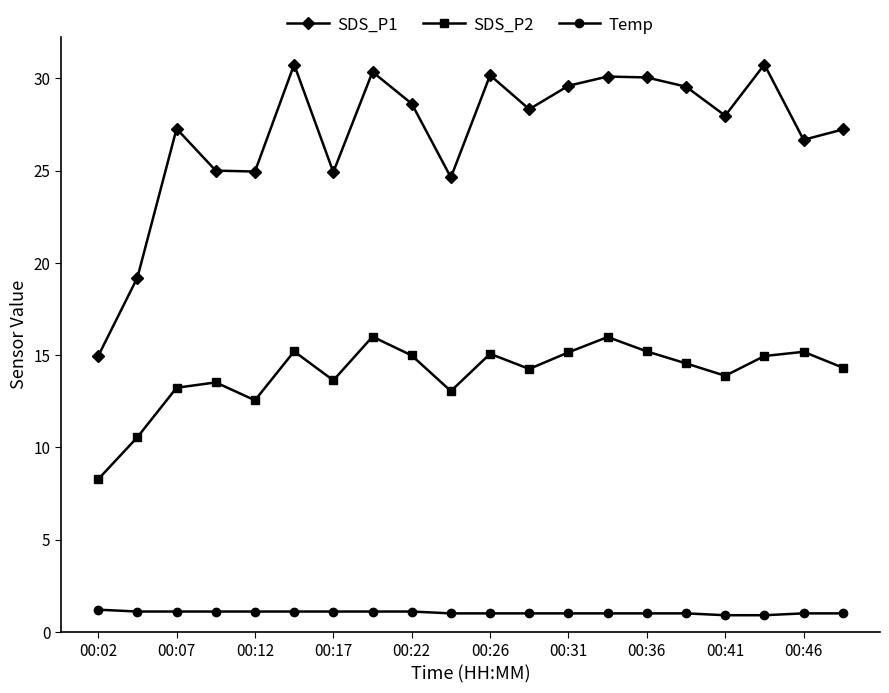

Rank the series by their maximum value, from highest to lowest.

SDS_P1, SDS_P2, Temp